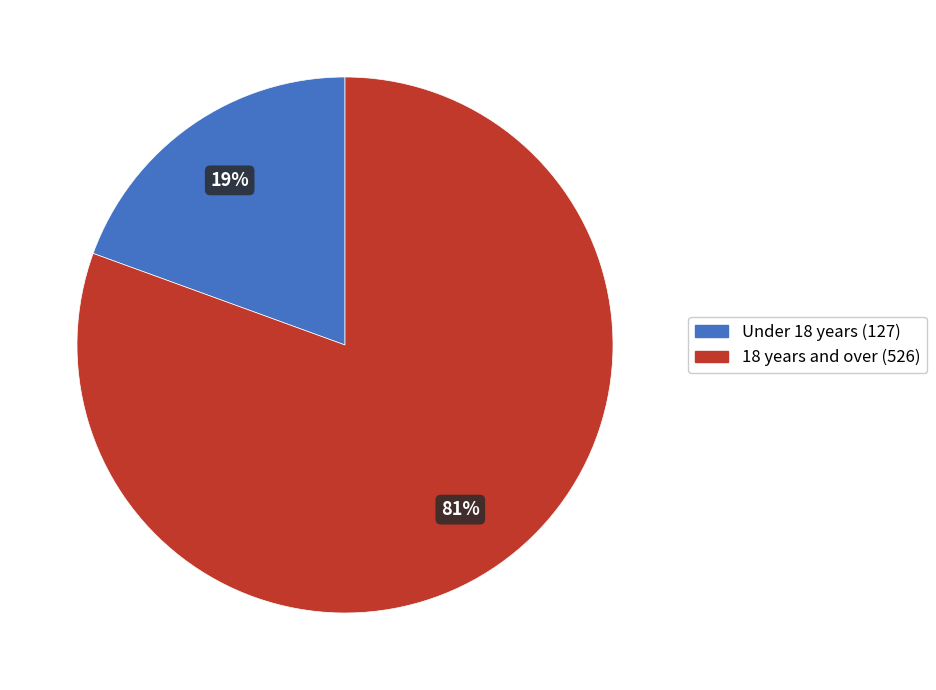

Which has a higher value, 18 years and over (526) or Under 18 years (127)?

18 years and over (526)